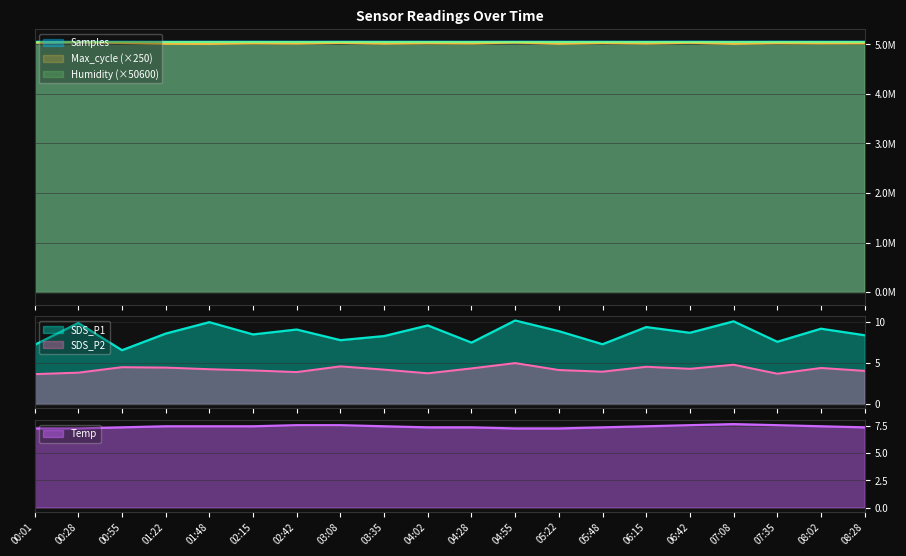

At which label does Max_cycle first exceed 5021250?

00:01